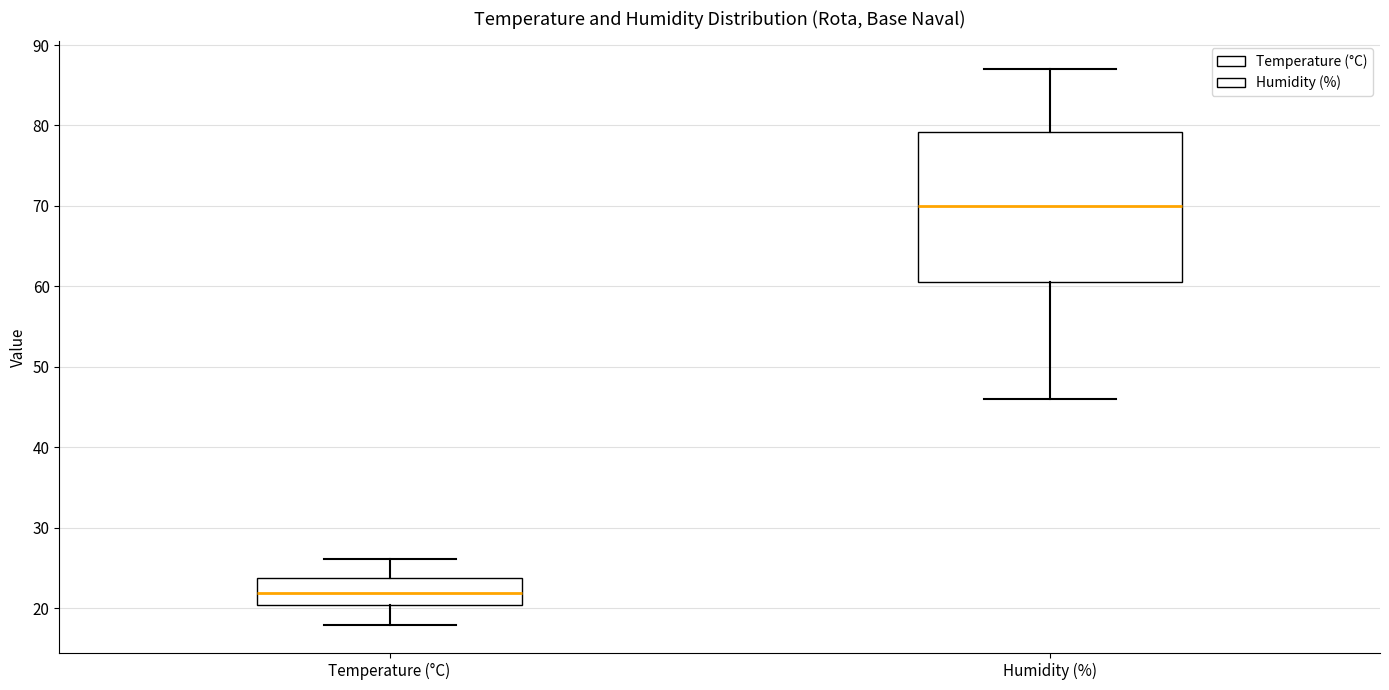

Reading left to right, read every box against the y-axis: the position of its median line, the range the box covers, and the ends of its whiskers. The values are not printed on the chart, so give them approximately, as read against the axis.

Temperature (°C): median 22, box 20 to 24, whiskers 18 to 26
Humidity (%): median 70, box 61 to 79, whiskers 46 to 87